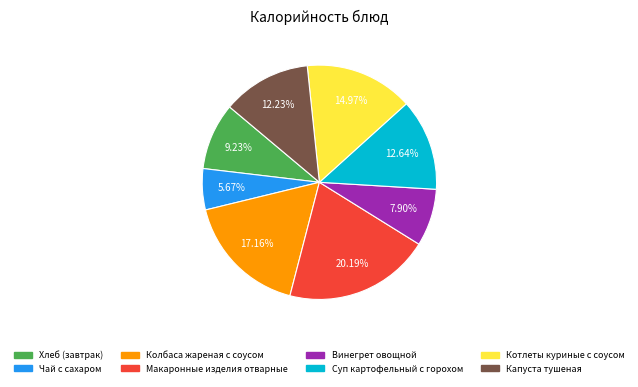

Do Суп картофельный с горохом and Капуста тушеная together represent more than half of the pie?

No